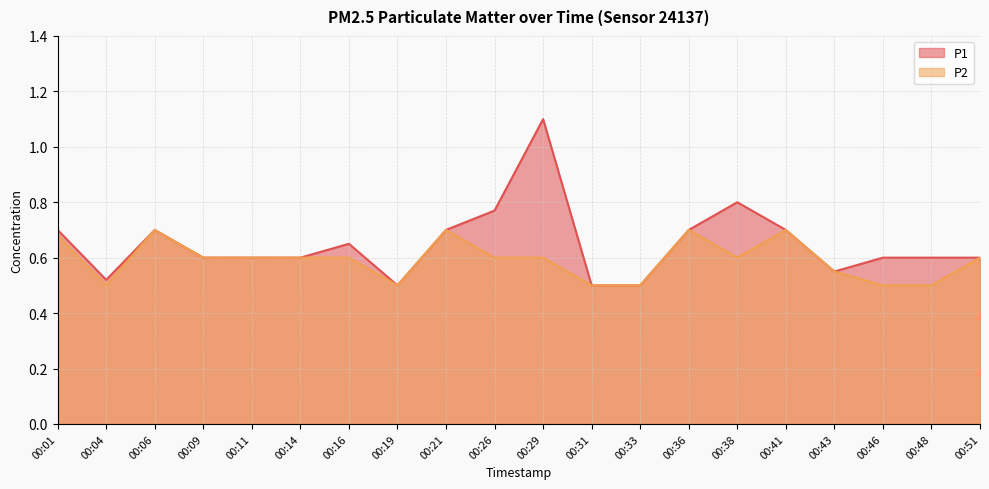

True or false: P2 and P1 intersect in this chart.

False